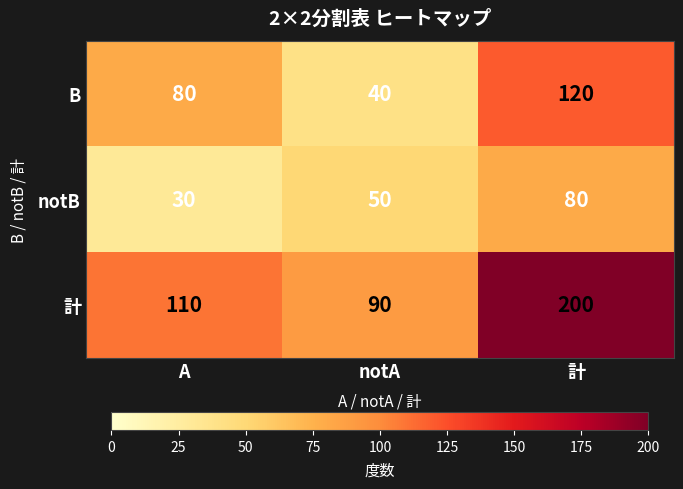

The value of B at notA is 60. True or false?

False